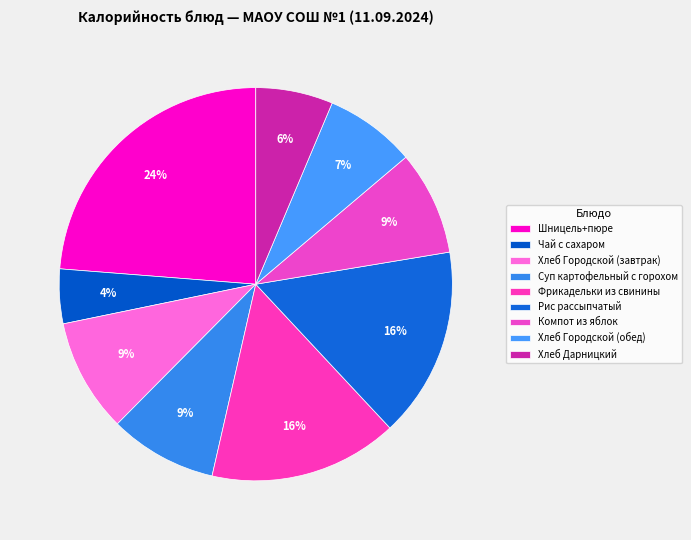

To the nearest percent, what percentage of the pie is Хлеб Городской (обед)?

7%